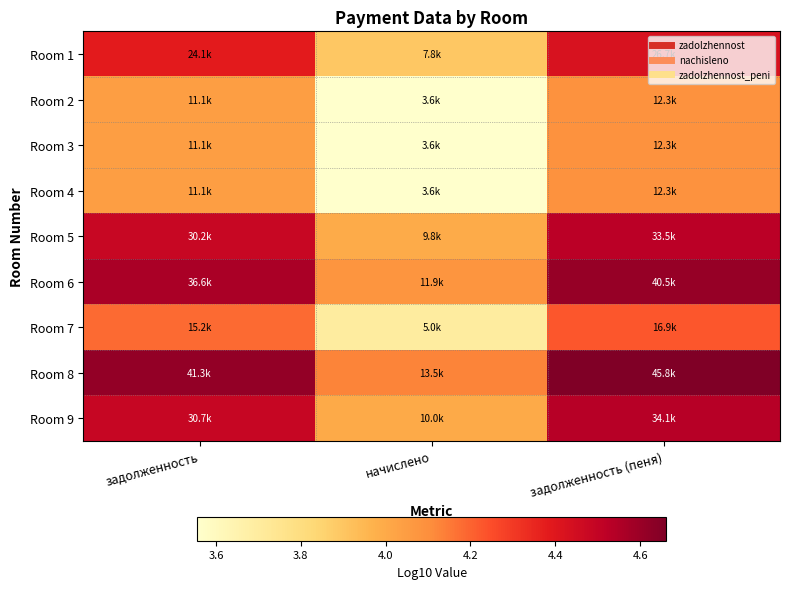

What is the greatest value displayed?

4.7